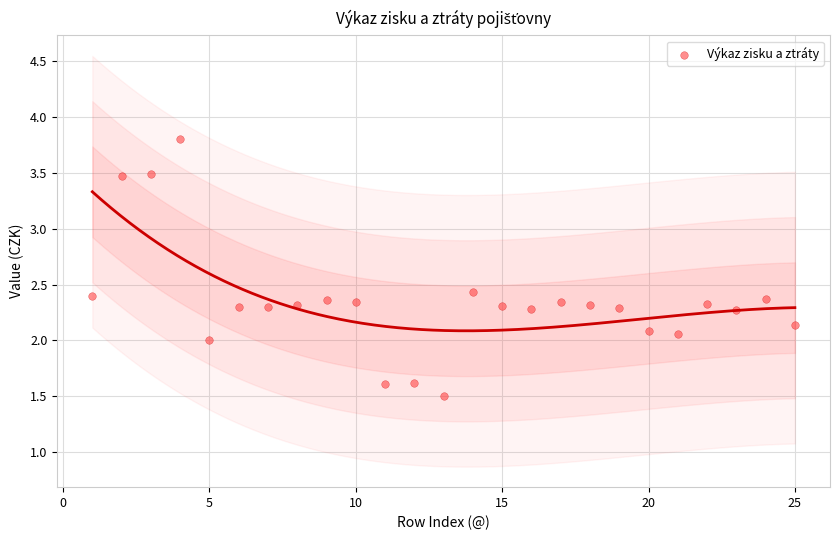

What is the range of X values (max minus min)?

24.0